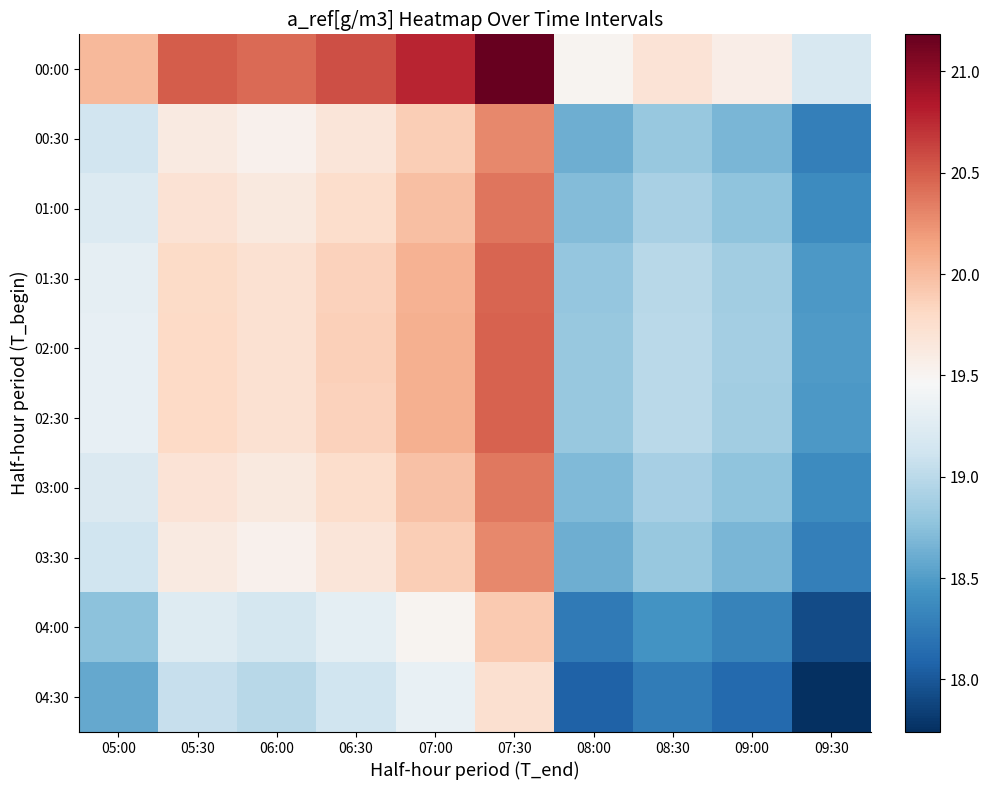

Which has a higher value, 09:30 or 07:00?

07:00